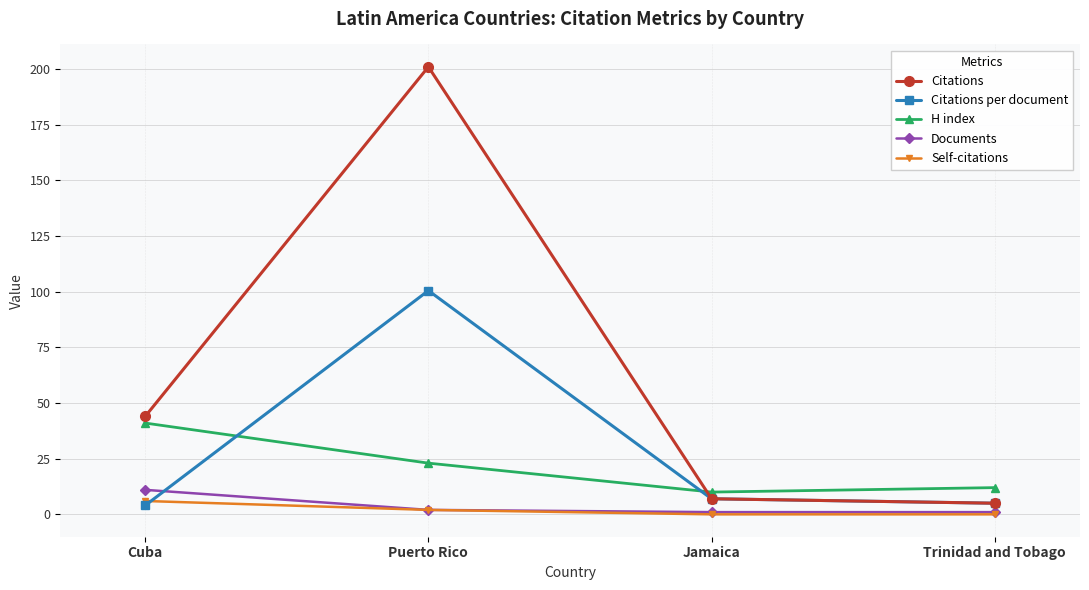

At which label is Self-citations closest to 3?

Puerto Rico